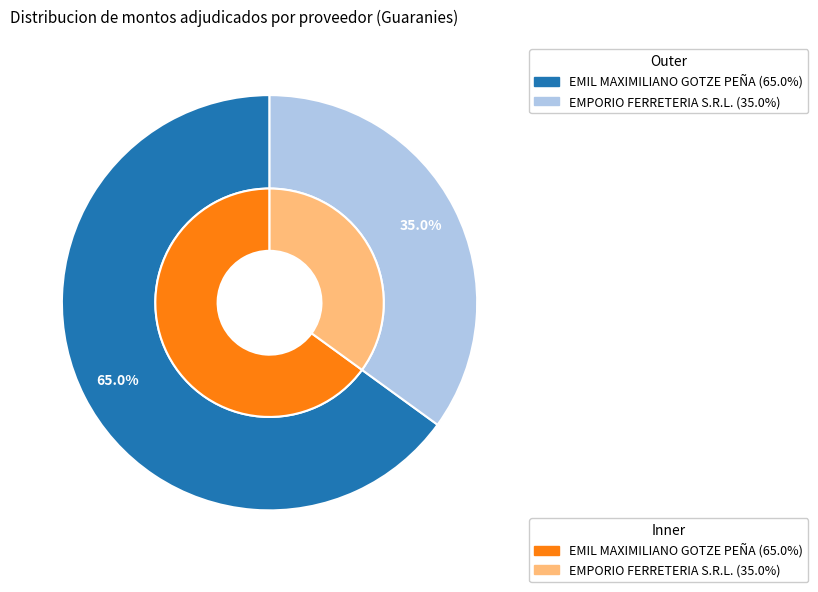

Does EMIL MAXIMILIANO GOTZE PEÑA account for over 50% of the chart?

Yes